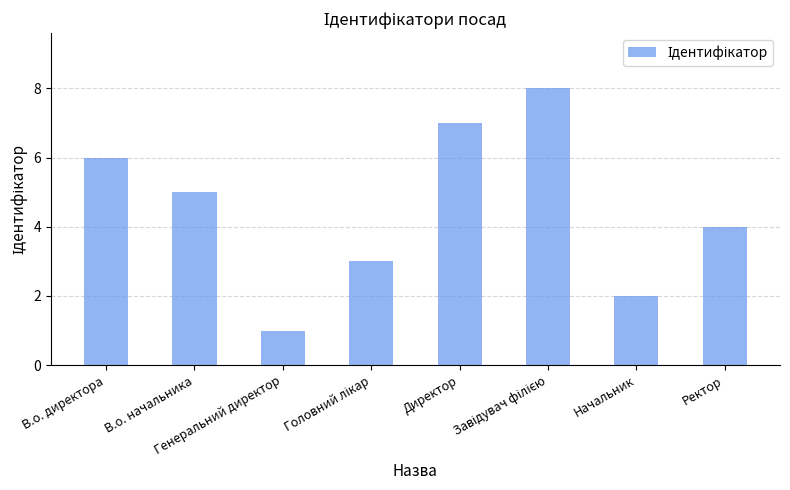

Count the values in the range 3 to 7.

5